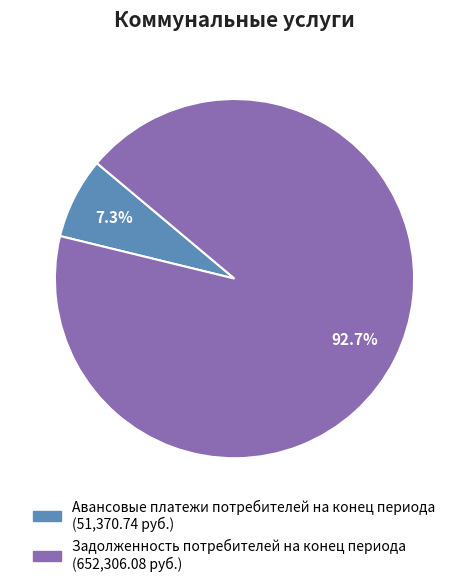

Which category has the smallest portion of the pie?

Авансовые платежи потребителей на конец периода